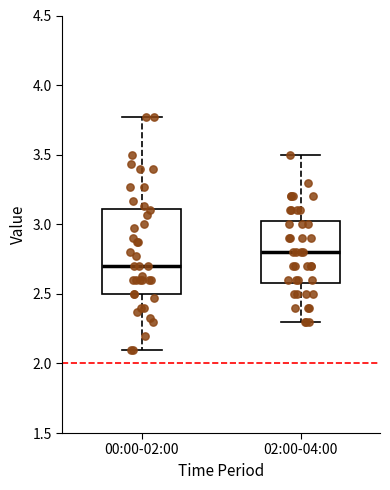

Which box's median line is the highest?

02:00-04:00